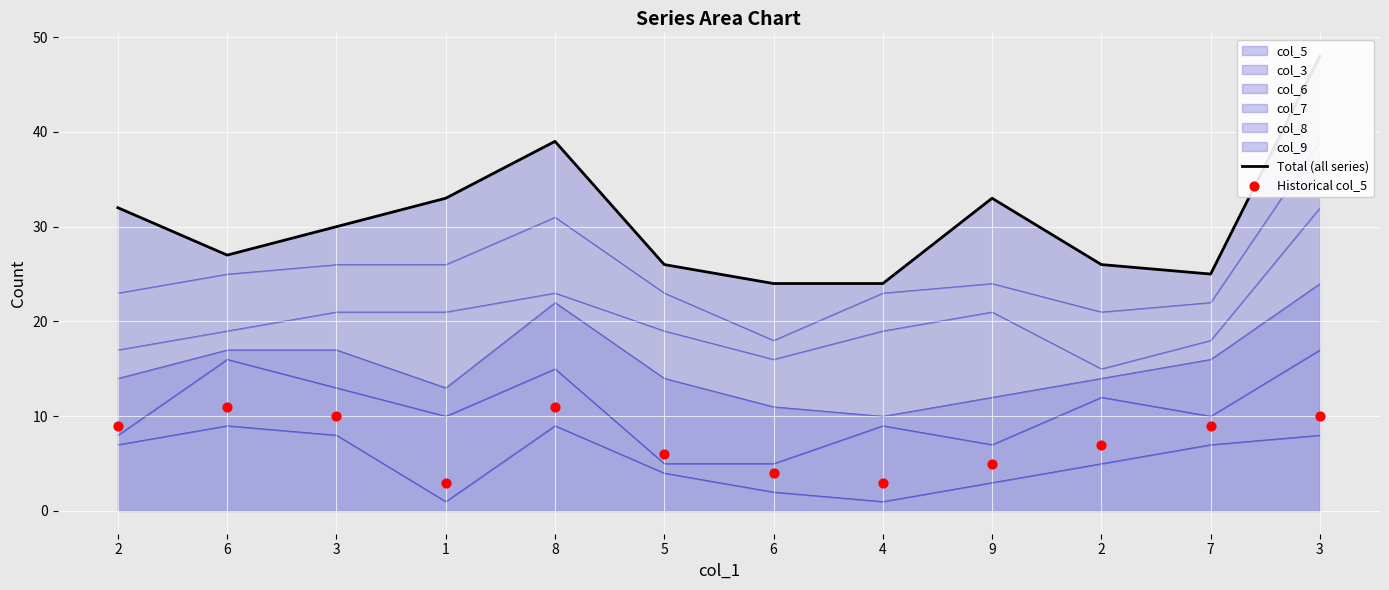

Which series has the widest spread of Y values?

Total (all series)